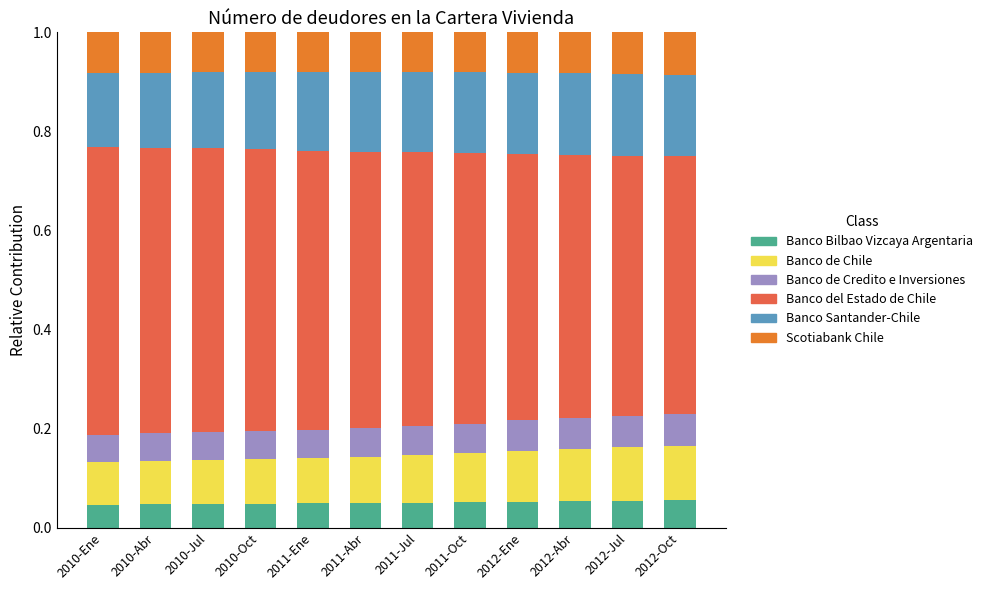

True or false: Banco Bilbao Vizcaya Argentaria has a value of 0.0 at 2012-Jul.

False